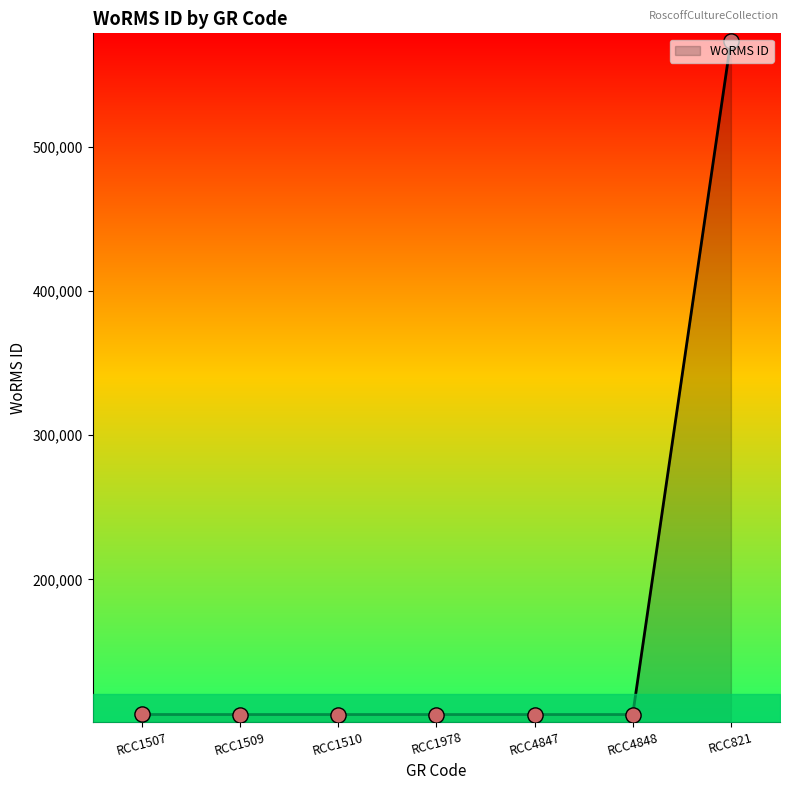

What is the ratio of the value at RCC1510 to the value at RCC1978?

1.0